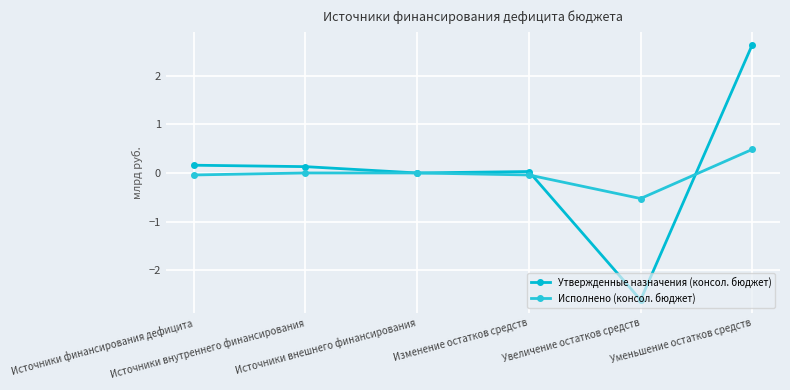

List the series in order of their peak value, highest first.

Утвержденные назначения (консол. бюджет), Исполнено (консол. бюджет)